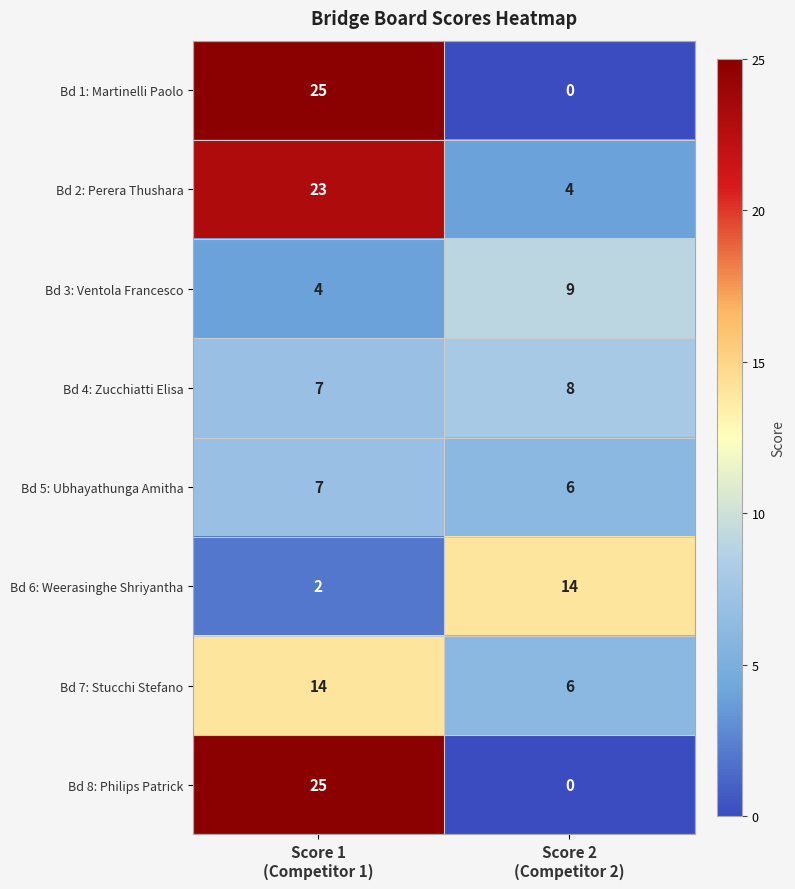

Reading right to left, transcribe all the data shown in this chart.

Bd 1: Martinelli Paolo: 0	25
Bd 2: Perera Thushara: 4	23
Bd 3: Ventola Francesco: 9	4
Bd 4: Zucchiatti Elisa: 8	7
Bd 5: Ubhayathunga Amitha: 6	7
Bd 6: Weerasinghe Shriyantha: 14	2
Bd 7: Stucchi Stefano: 6	14
Bd 8: Philips Patrick: 0	25